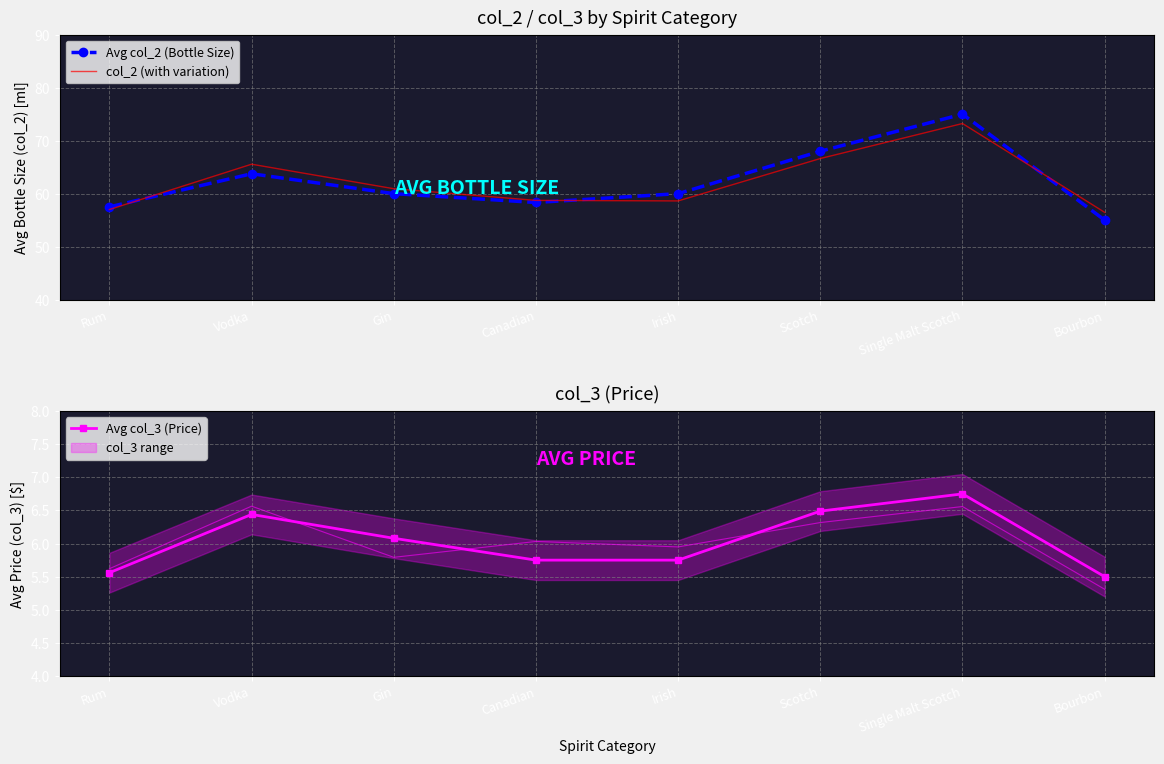

Rank the categories by col_2 (with variation) value from lowest to highest.

Bourbon, Rum, Irish, Canadian, Gin, Vodka, Scotch, Single Malt Scotch